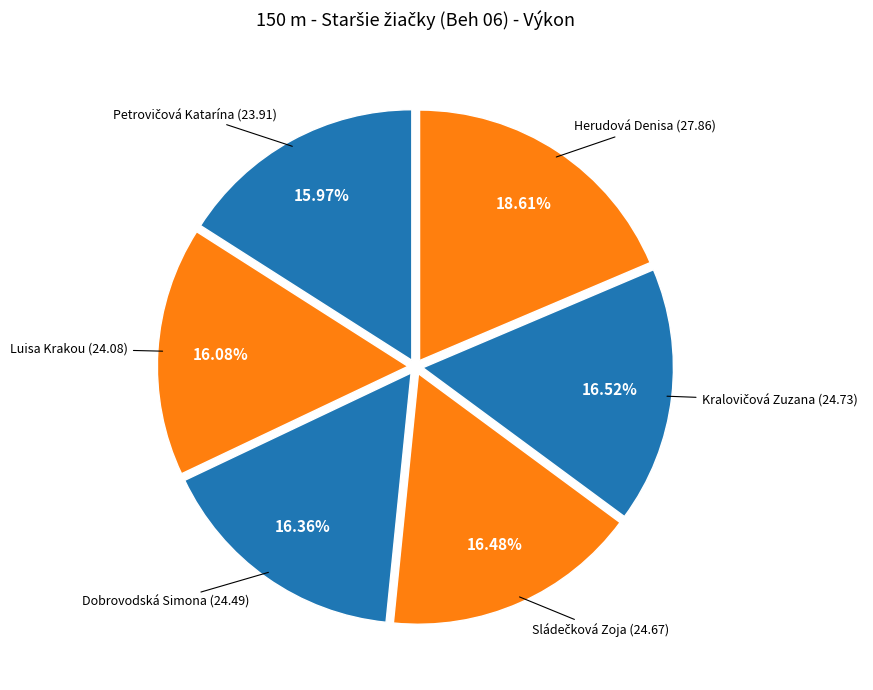

How many slices are in this pie chart?

6